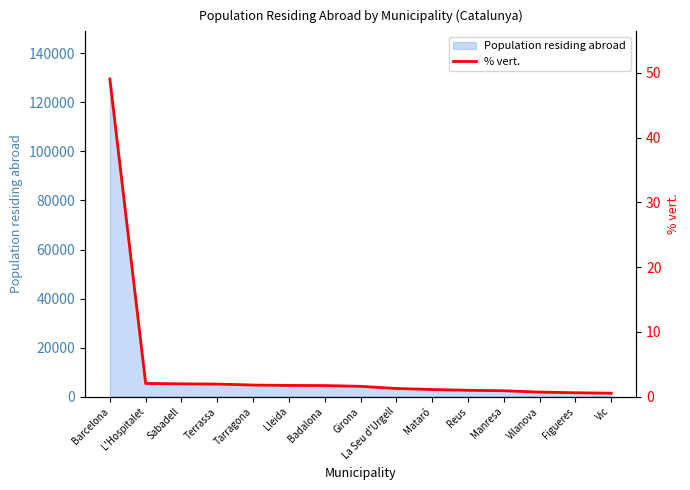

Is it true that Population residing abroad equals 5369 at L'Hospitalet?

True